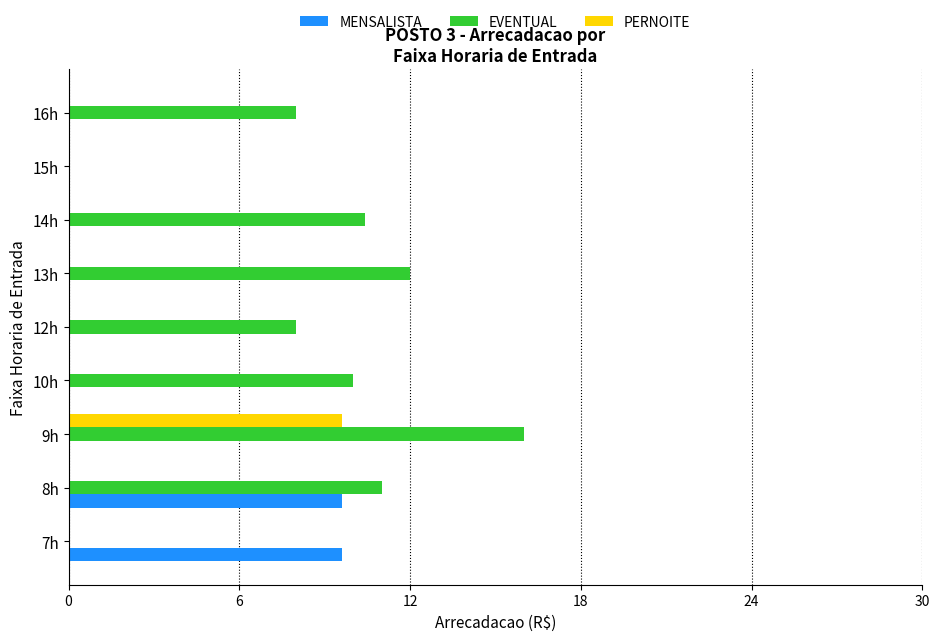

Which series changed the most between 7h and 9h?

EVENTUAL